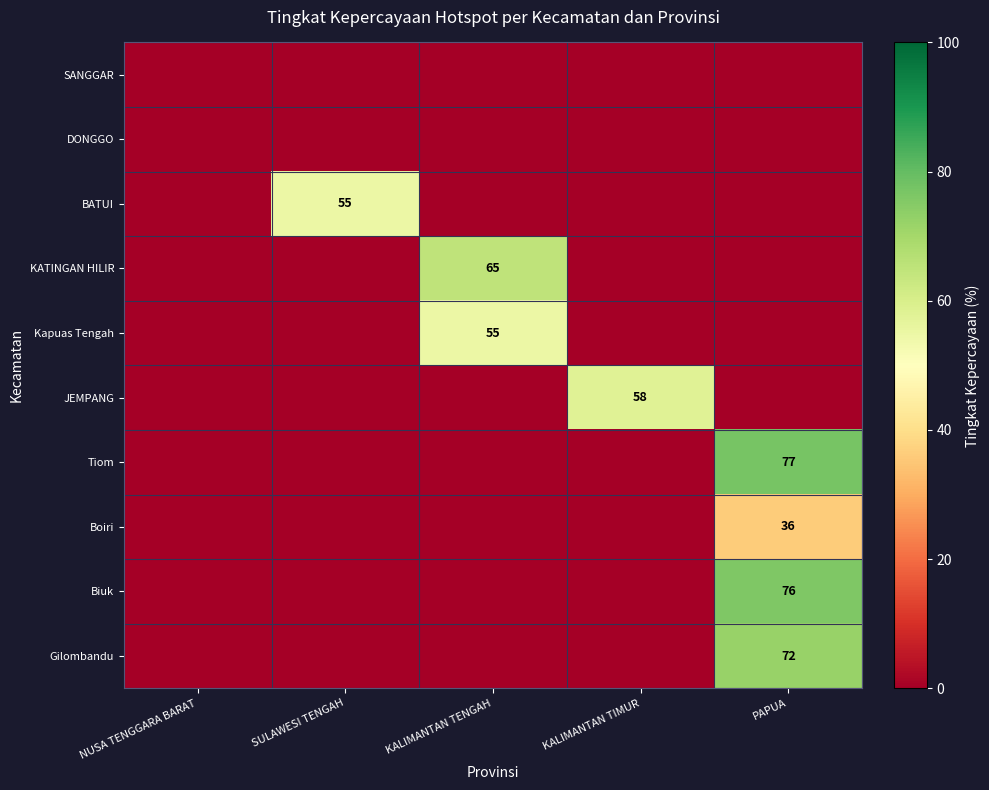

Which label corresponds to the smallest value in the chart?

NUSA TENGGARA BARAT